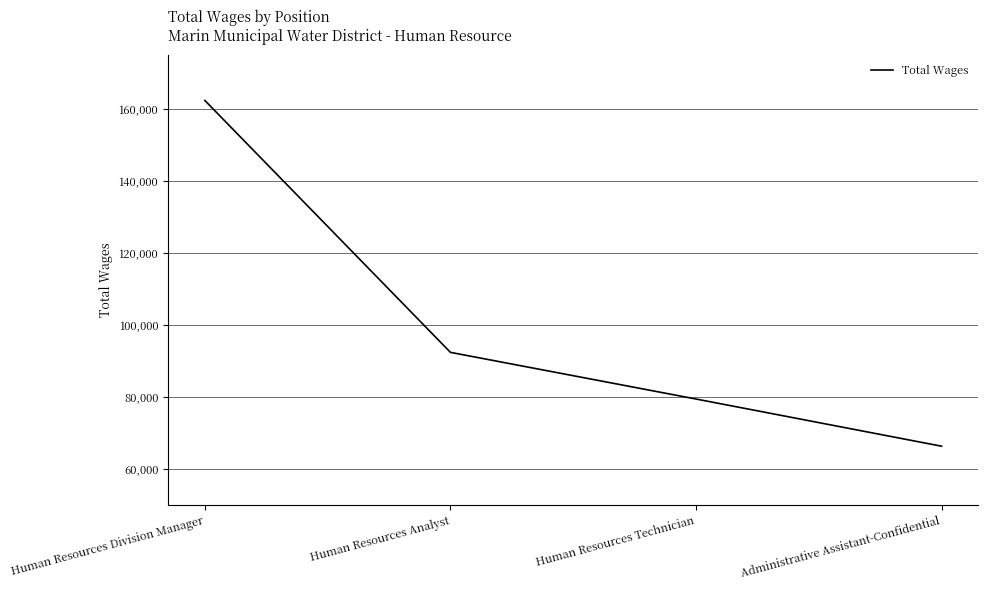

True or false: there are more than 2 points higher than both neighbors.

False